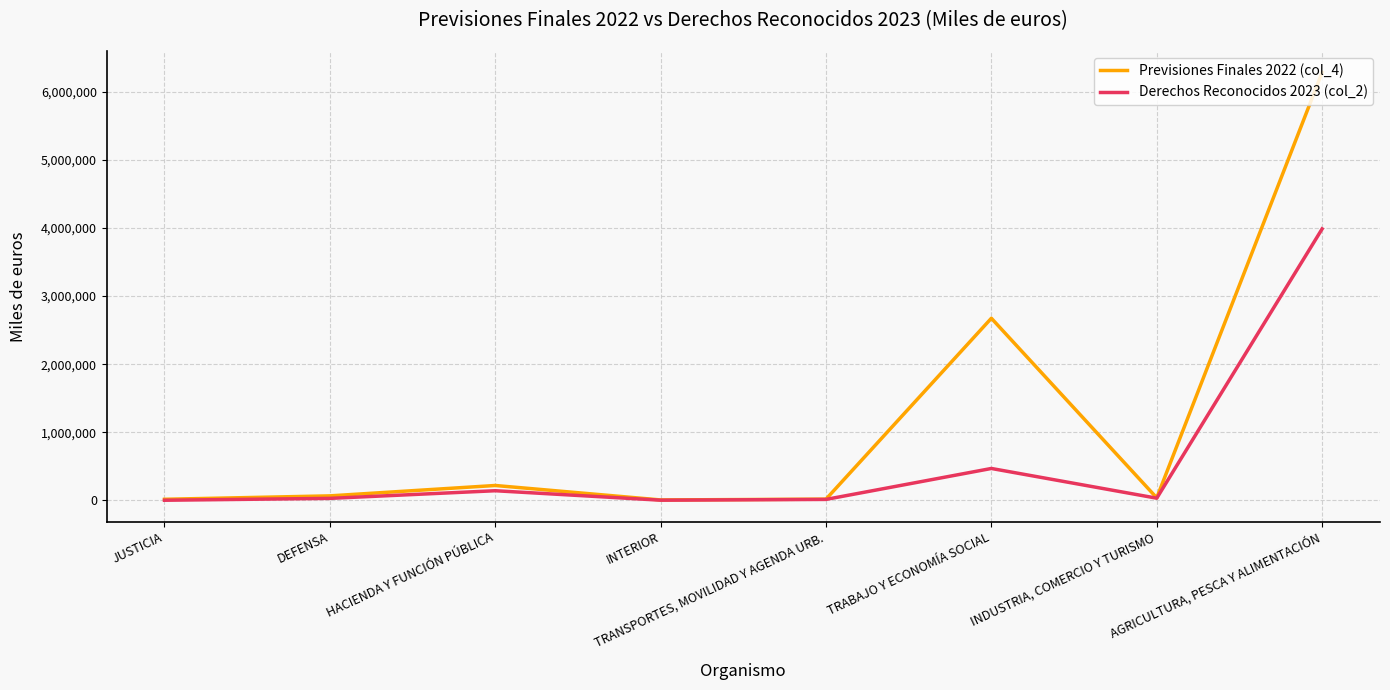

Where is Derechos Reconocidos 2023 (col_2) nearest to the value 1994574?

TRABAJO Y ECONOMÍA SOCIAL